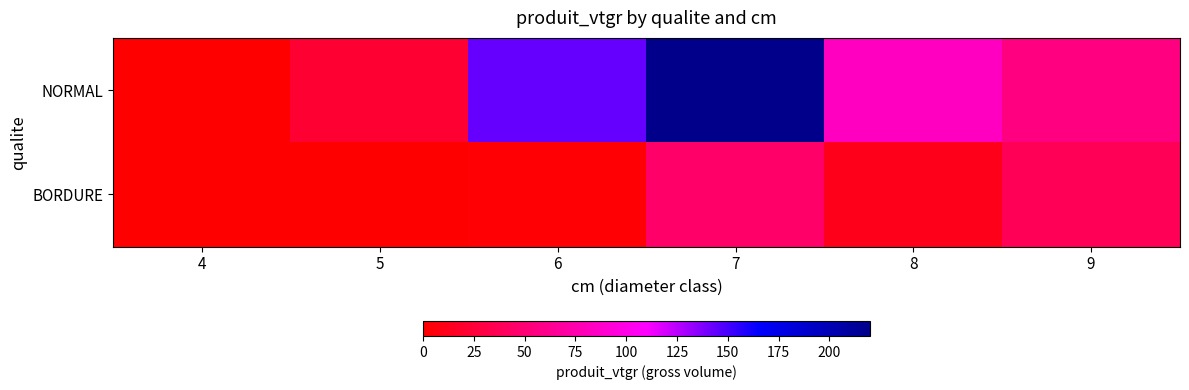

At which category is the sum across all series the highest?

7